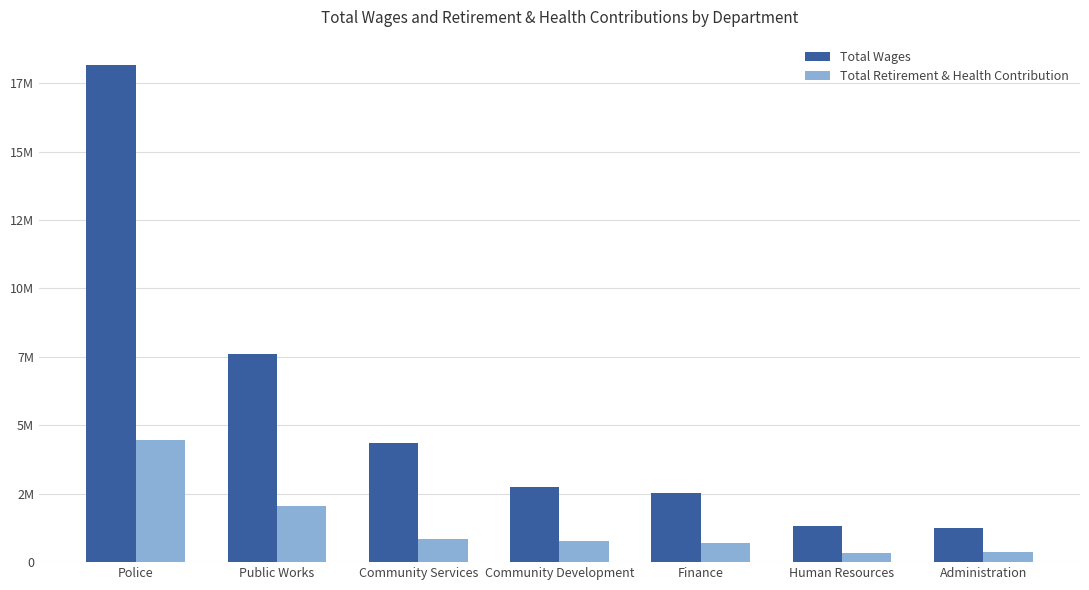

Which category has the lowest value in the Total Retirement & Health Contribution series?

Human Resources